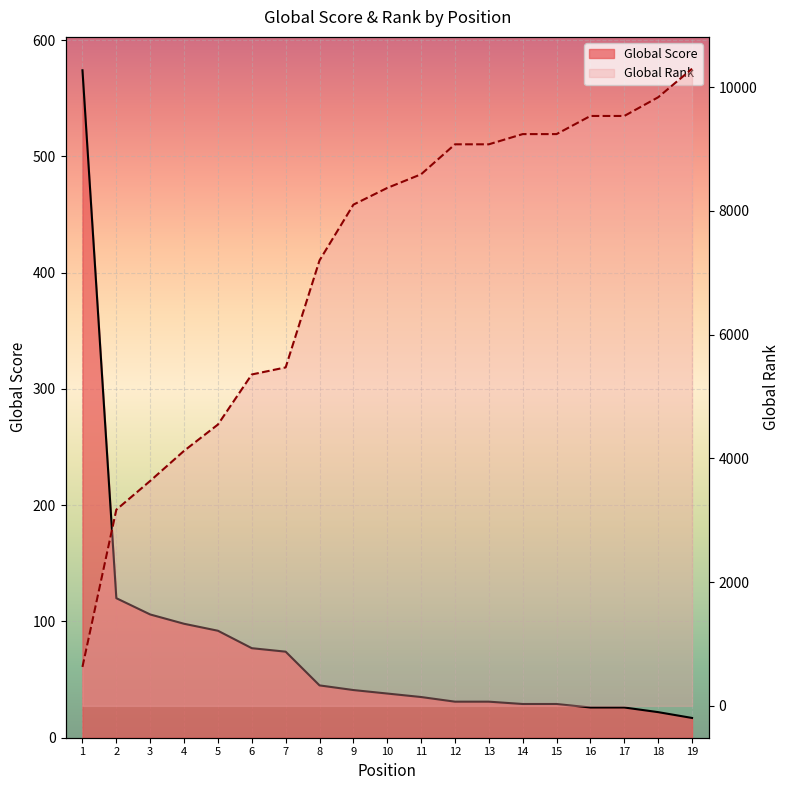

How many lines are shown in the chart?

2